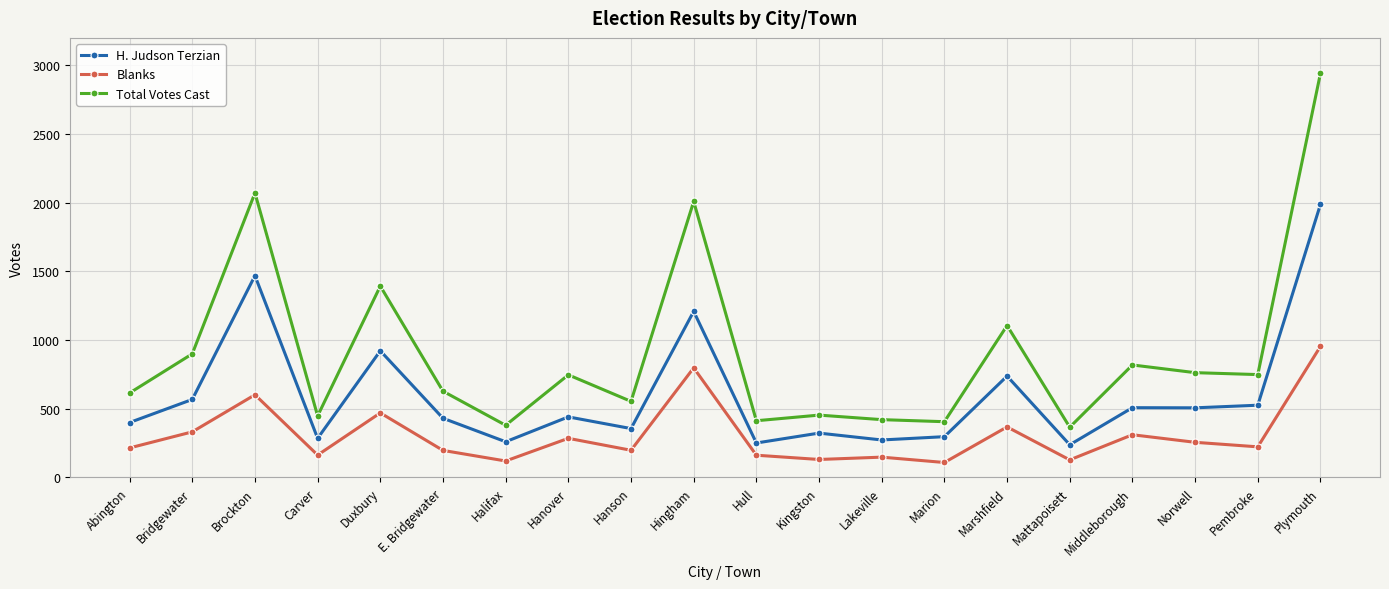

How many series are shown in this chart?

3